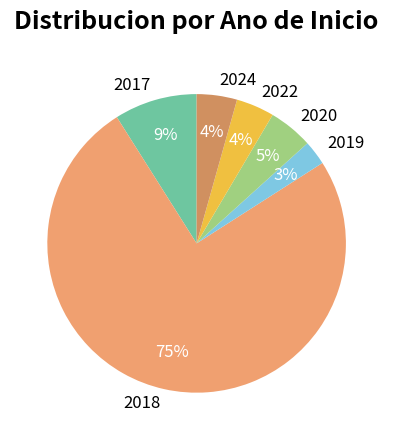

To the nearest percent, what percentage of the pie is 2018?

75%